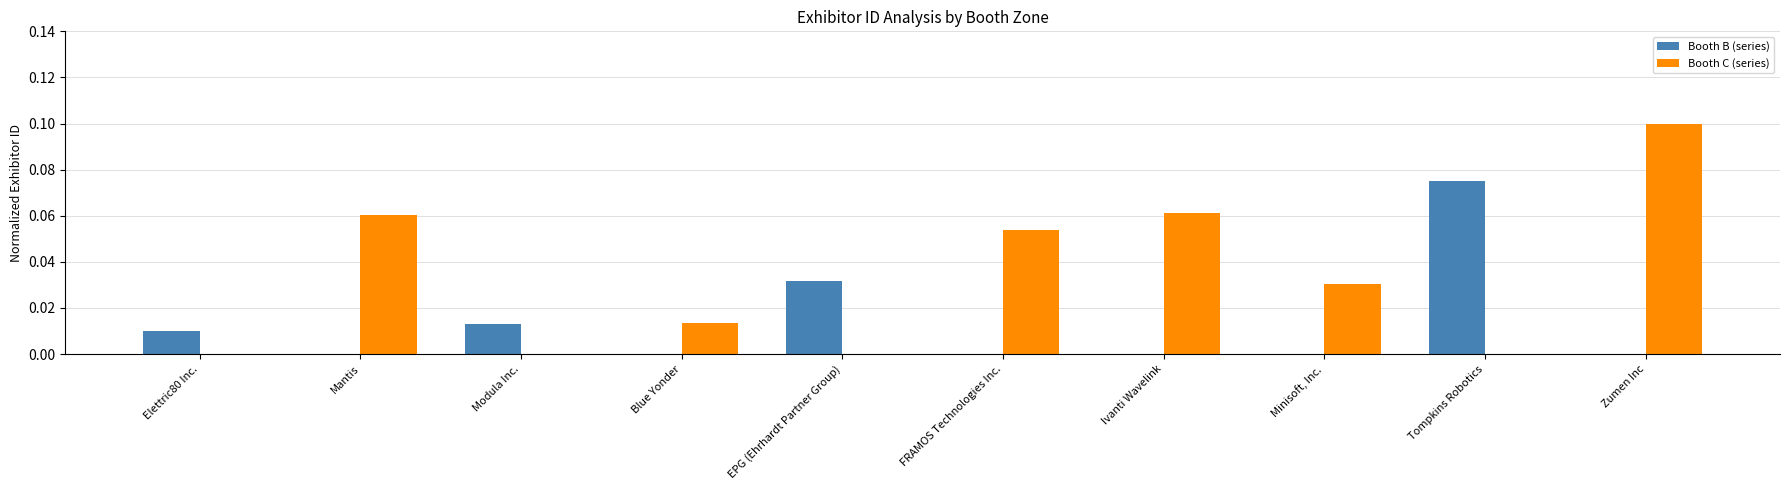

Is it true that Booth B (series) equals 0.0 at Elettric80 Inc.?

True